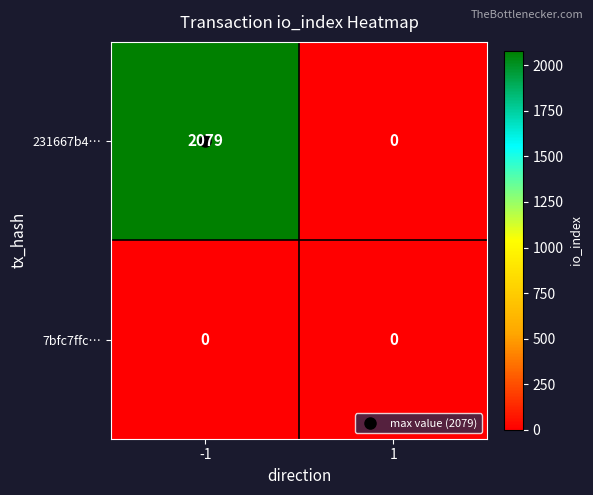

Rank the series by their maximum value, from lowest to highest.

7bfc7ffc…, 231667b4…